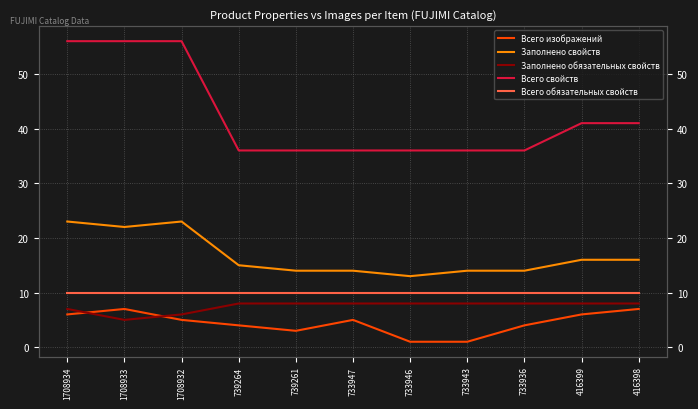

True or false: Заполнено обязательных свойств and Всего обязательных свойств intersect in this chart.

False